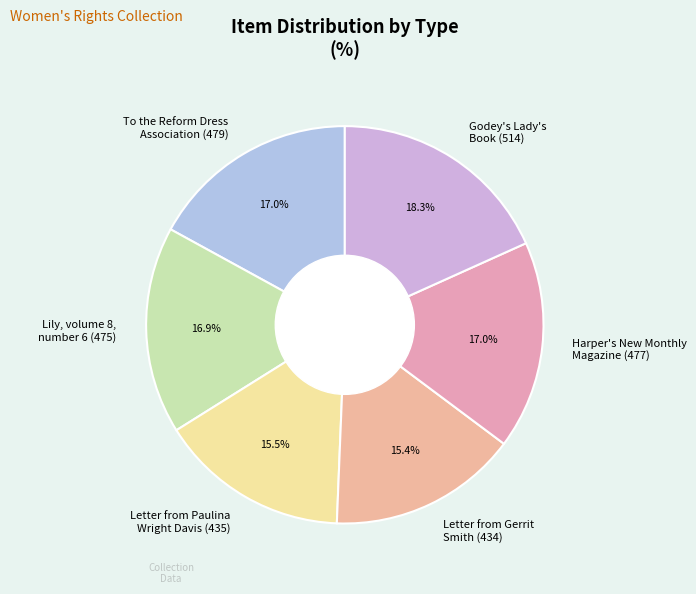

Between Godey's Lady's Book (514) and Harper's New Monthly Magazine (477), which is larger?

Godey's Lady's Book (514)